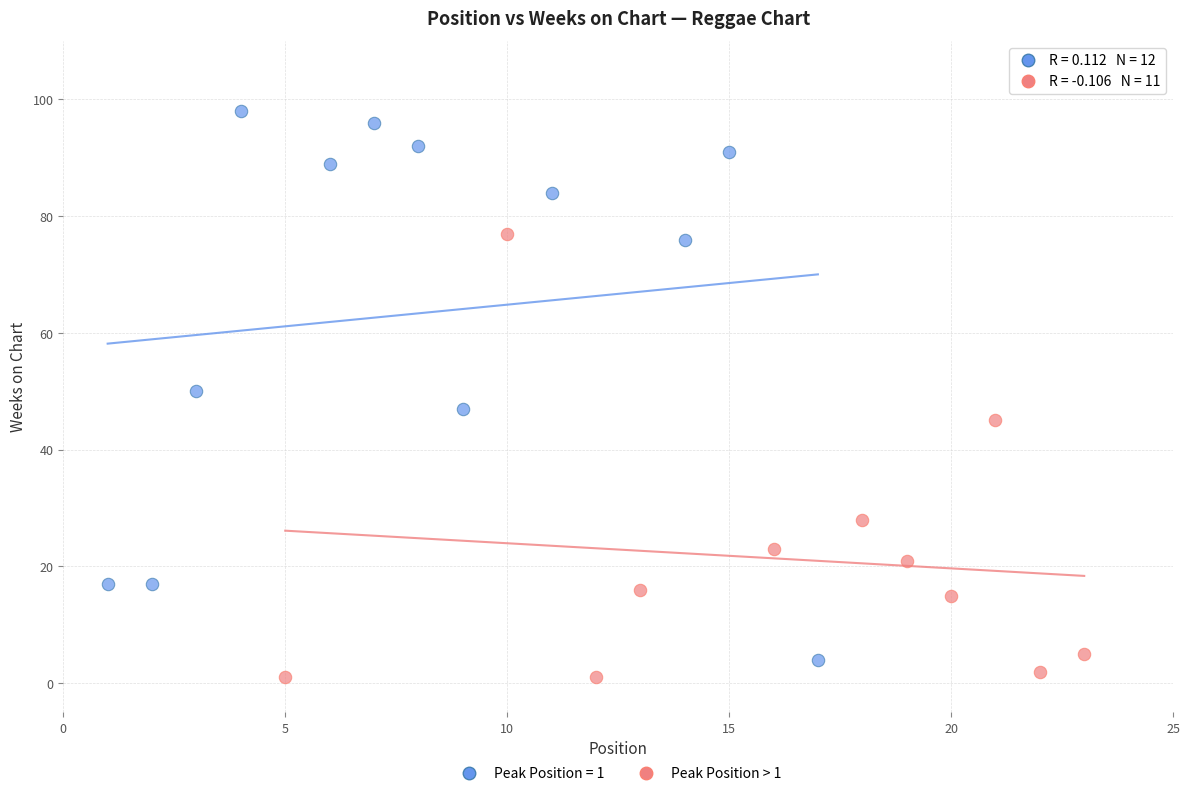

Which series contains the highest Y value?

Peak Position = 1